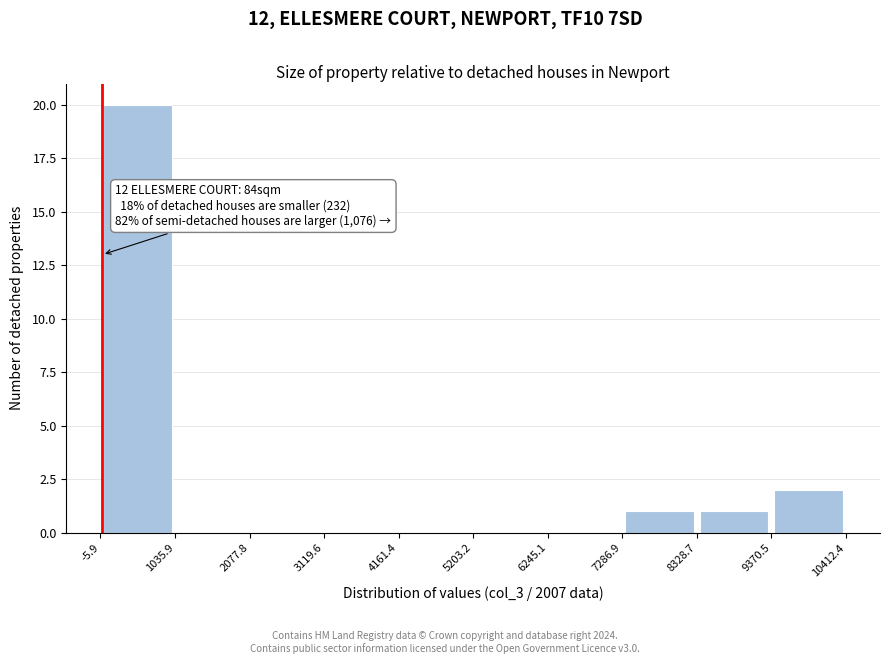

Over which range of the x-axis is the bar tallest?

-5.9 to 1035.9